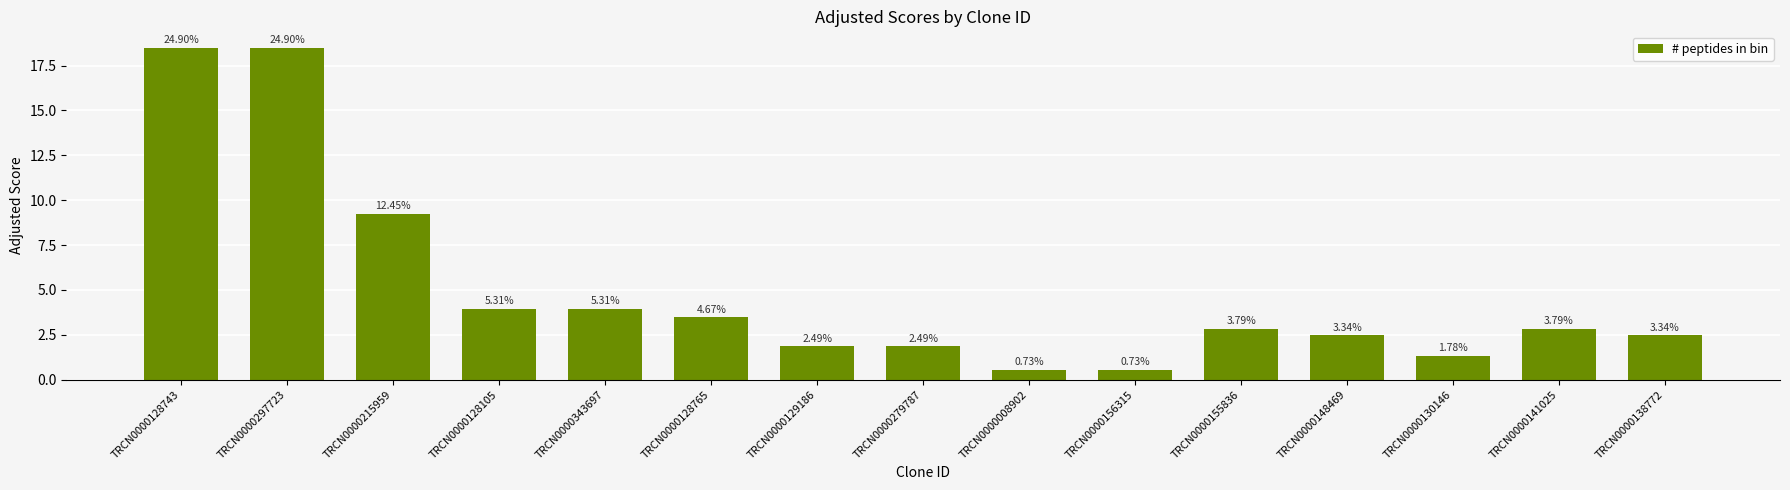

Reading left to right, what are all the values shown in this chart?

TRCN0000128743=18.5	TRCN0000297723=18.5	TRCN0000215959=9.2	TRCN0000128105=3.9	TRCN0000343697=3.9	TRCN0000128765=3.5	TRCN0000129186=1.8	TRCN0000279787=1.8	TRCN0000008902=0.5	TRCN0000156315=0.5	TRCN0000155836=2.8	TRCN0000148469=2.5	TRCN0000130146=1.3	TRCN0000141025=2.8	TRCN0000138772=2.5